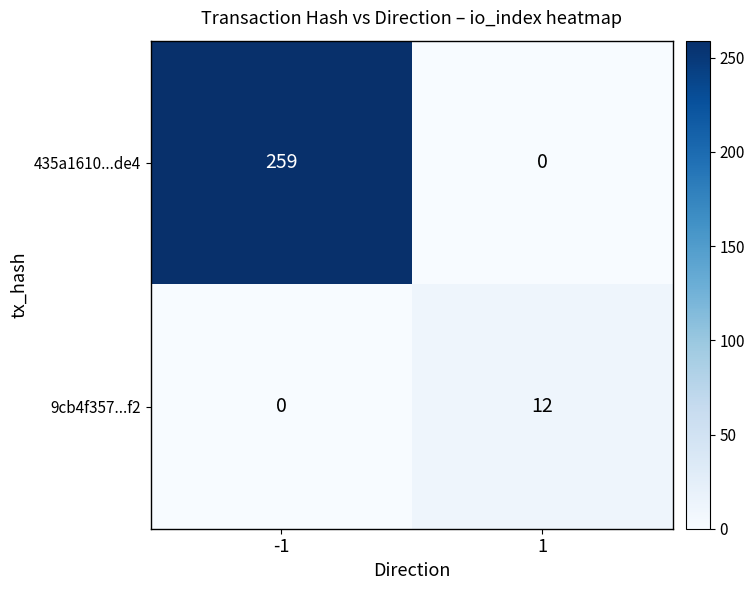

Rank the series by their average value, from lowest to highest.

9cb4f357...f2, 435a1610...de4